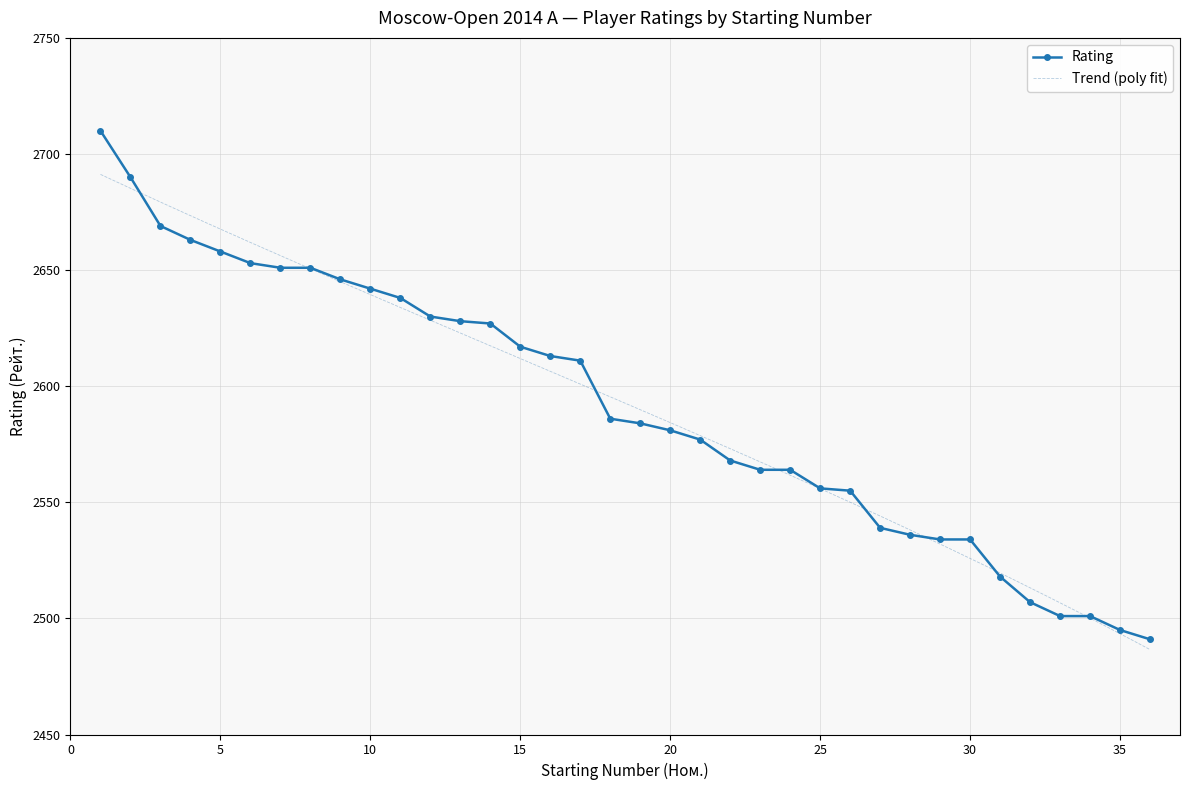

The chart shows a value of 2630 at 12. True or false?

True